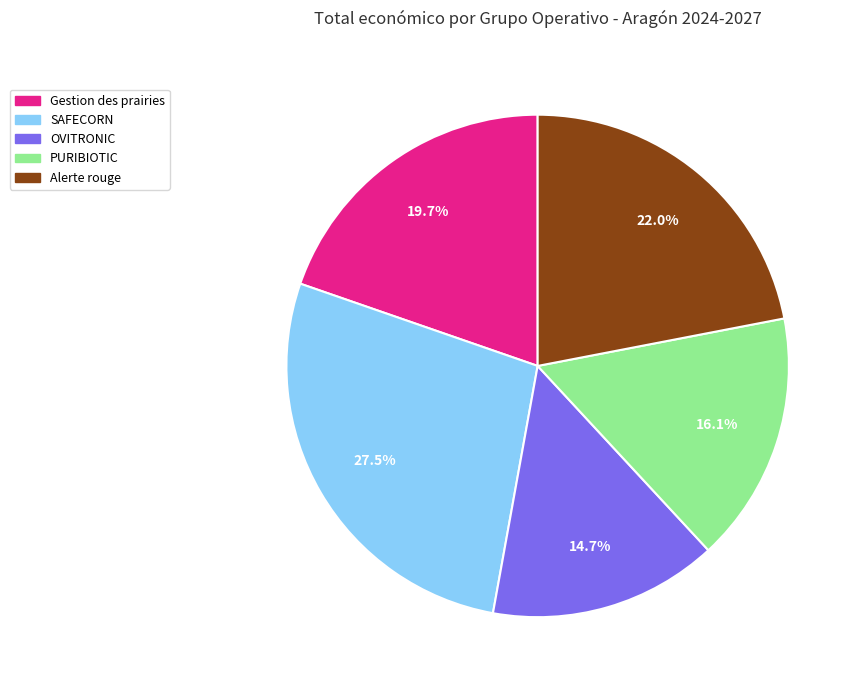

Which category has the smallest portion of the pie?

OVITRONIC